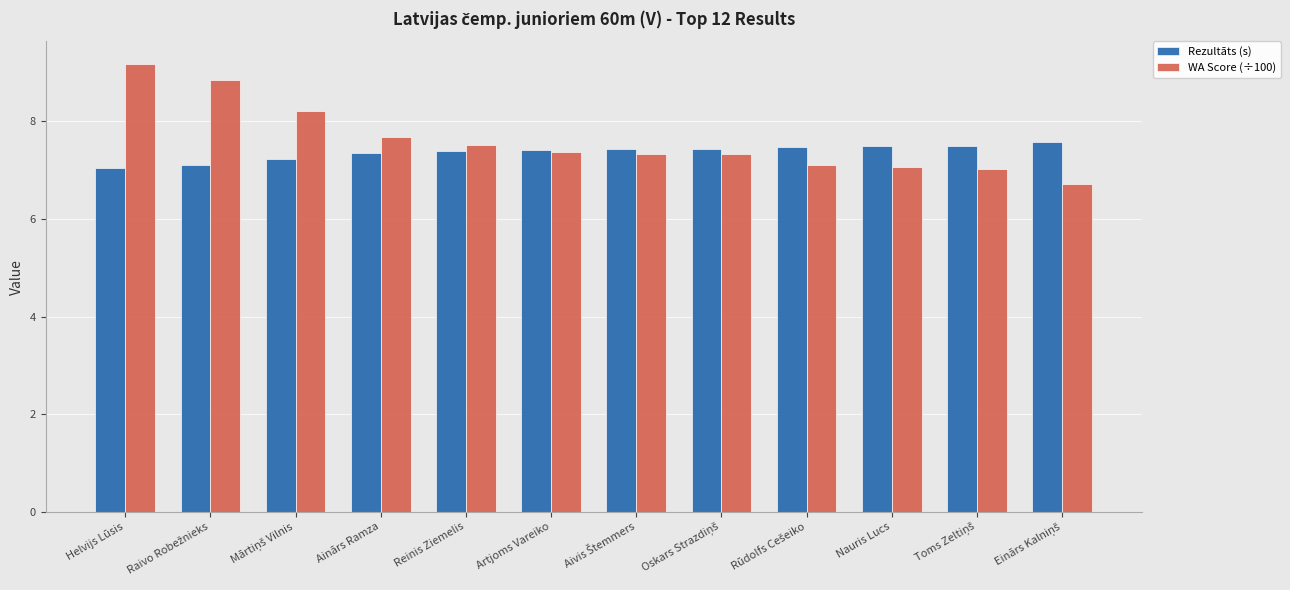

How many distinct data groups are displayed?

2